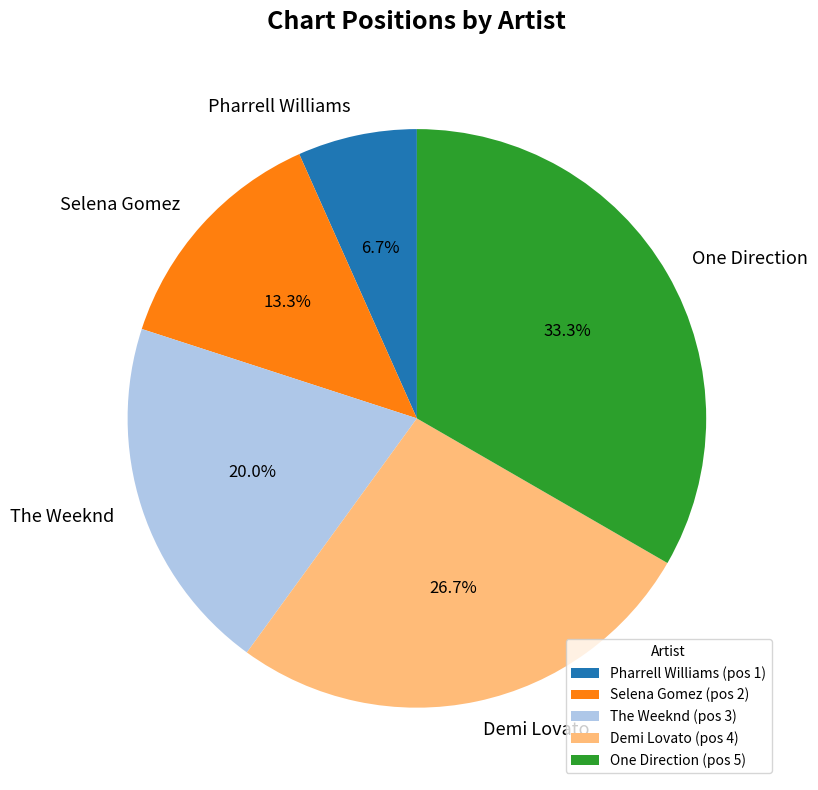

To the nearest percent, what is the average slice percentage?

20%